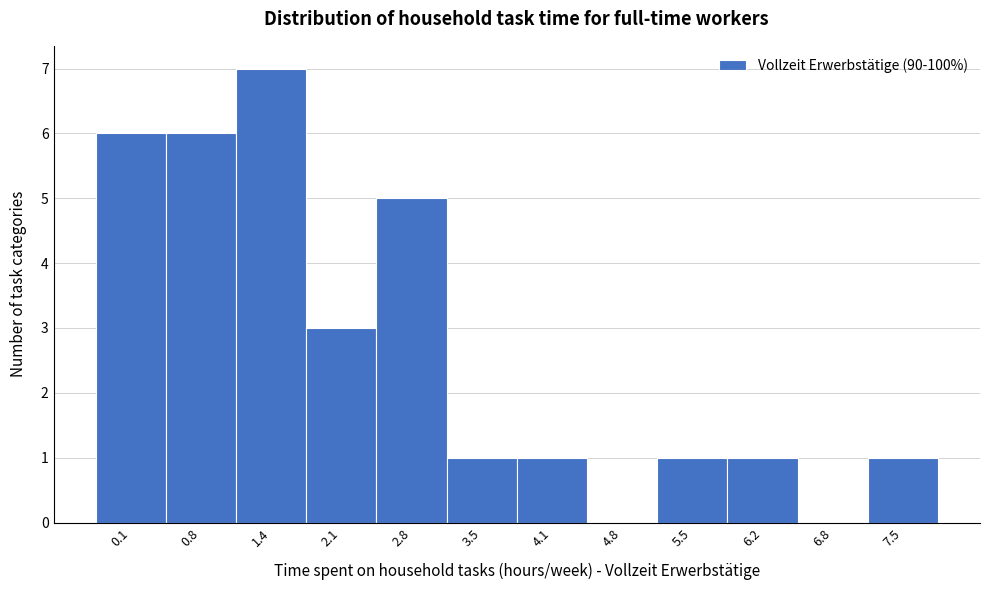

Reading left to right, what are all the values shown in this chart?

0.1=6	0.8=6	1.4=7	2.1=3	2.8=5	3.5=1	4.1=1	4.8=0	5.5=1	6.2=1	6.8=0	7.5=1